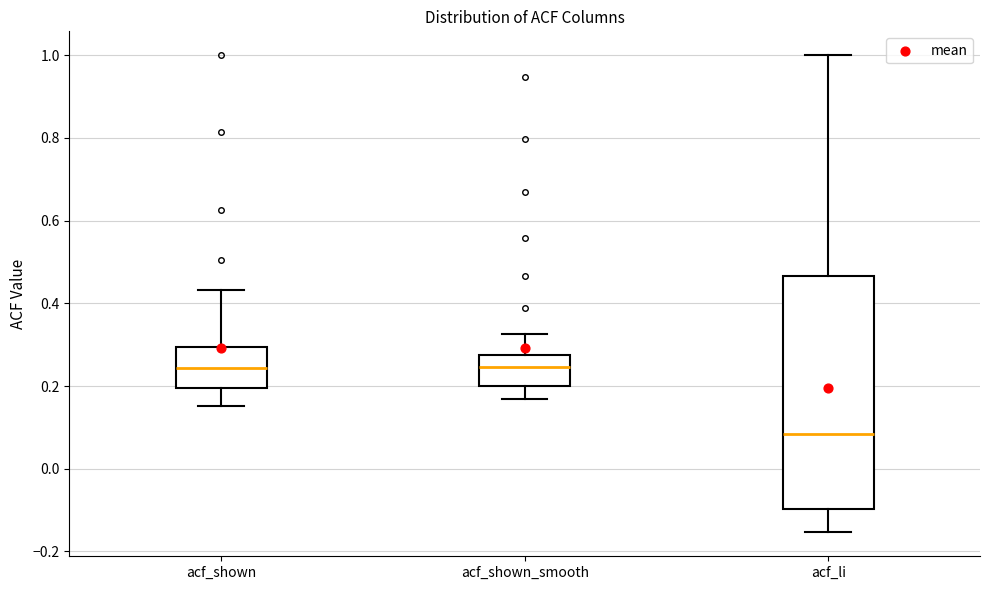

Reading left to right, transcribe this box plot: for each box, give where its median line is, the range the box spans, and where its two whiskers end, as read against the y-axis. The values are not printed on the chart, so give them approximately, as read against the axis.

acf_shown: median 0.24, box 0.20 to 0.30, whiskers 0.16 to 0.44
acf_shown_smooth: median 0.24, box 0.20 to 0.28, whiskers 0.16 to 0.32
acf_li: median 0.08, box -0.10 to 0.46, whiskers -0.16 to 1.00